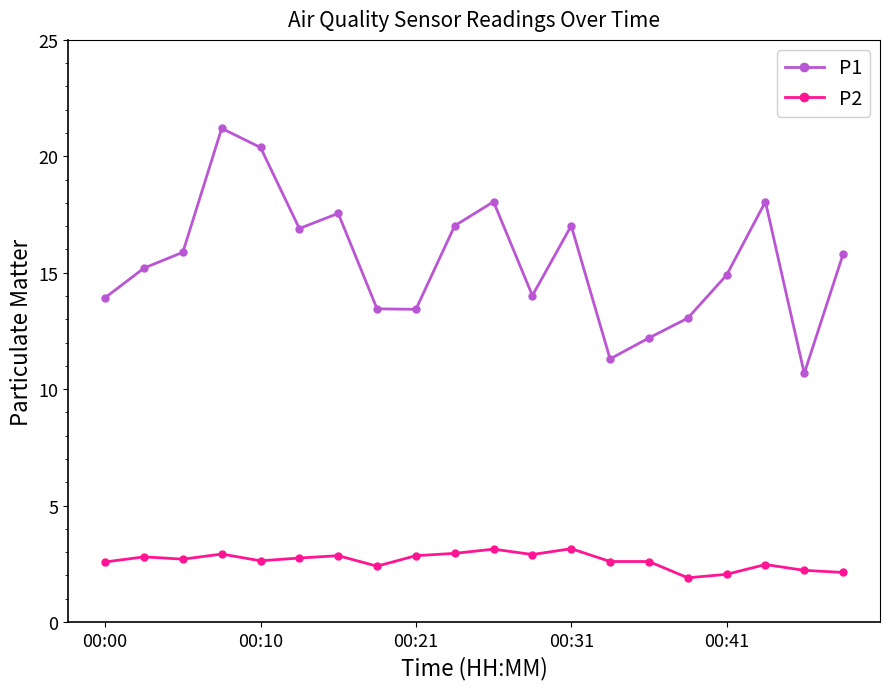

Which series has the widest spread of values?

P1